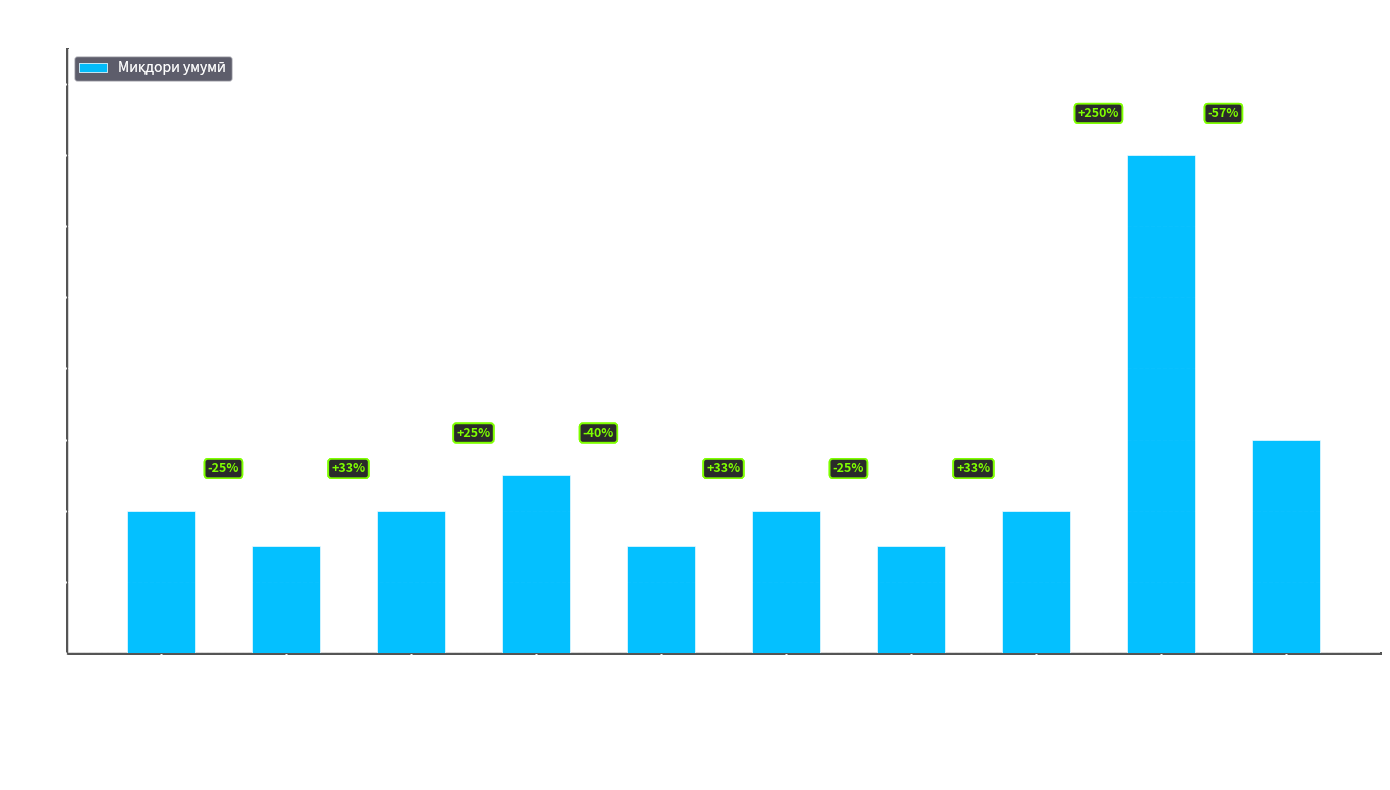

What is the sum of all values?

50